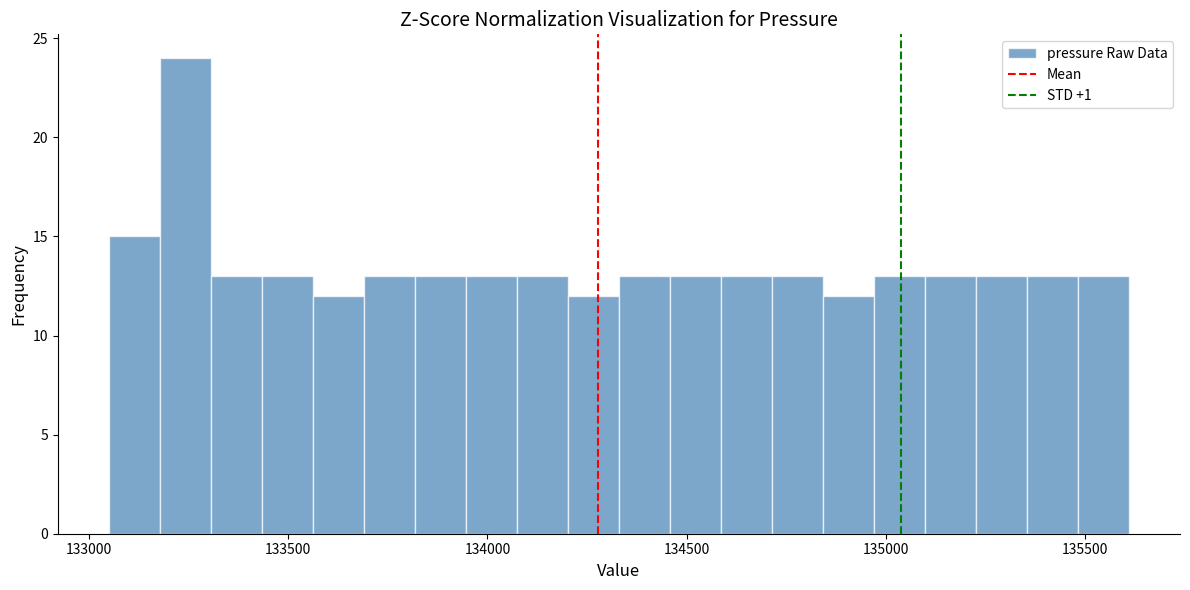

Around what value on the x-axis is the tallest bar? Give the approximate position of its centre, as read against the axis.

133250